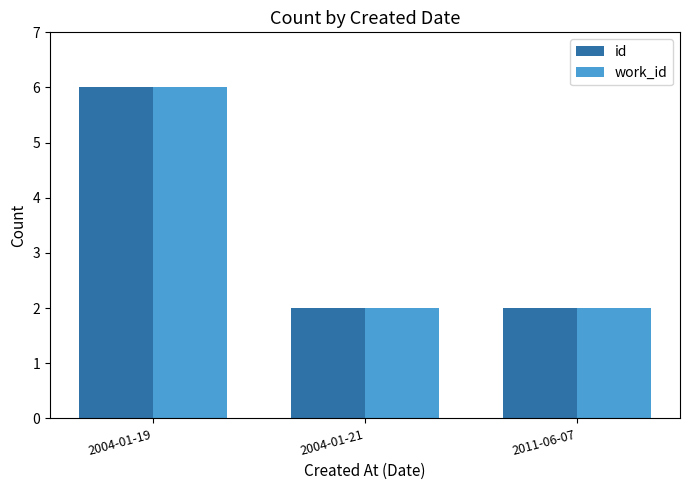

How many groups of bars are there?

3